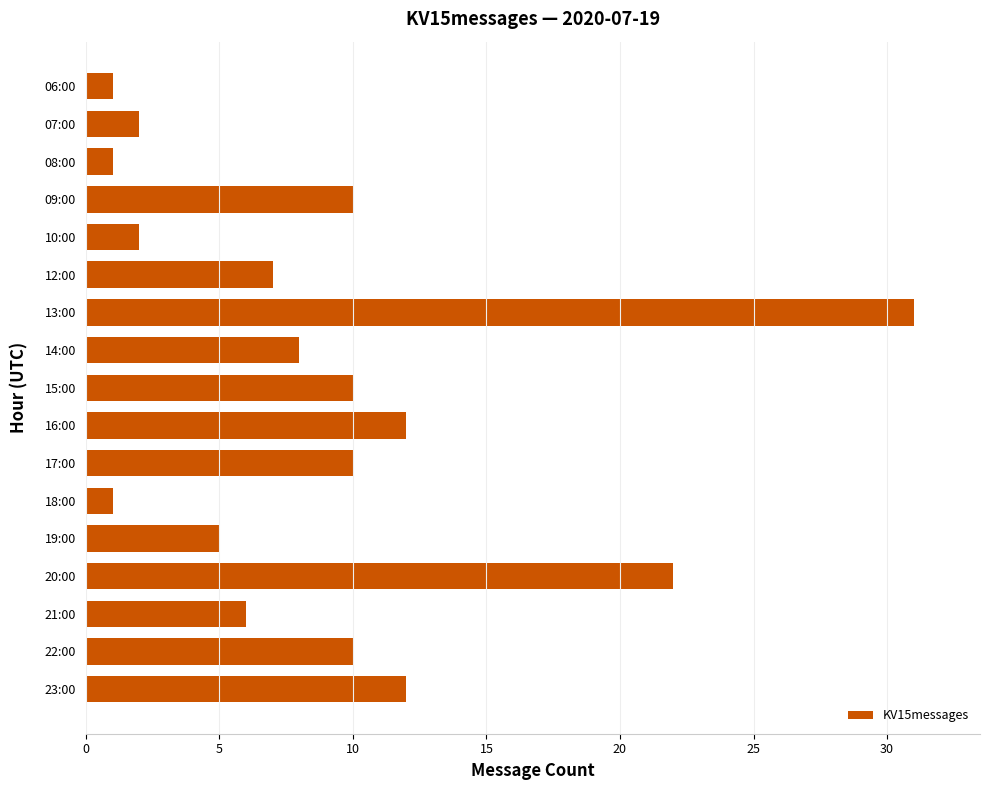

How many bars are there in total?

17